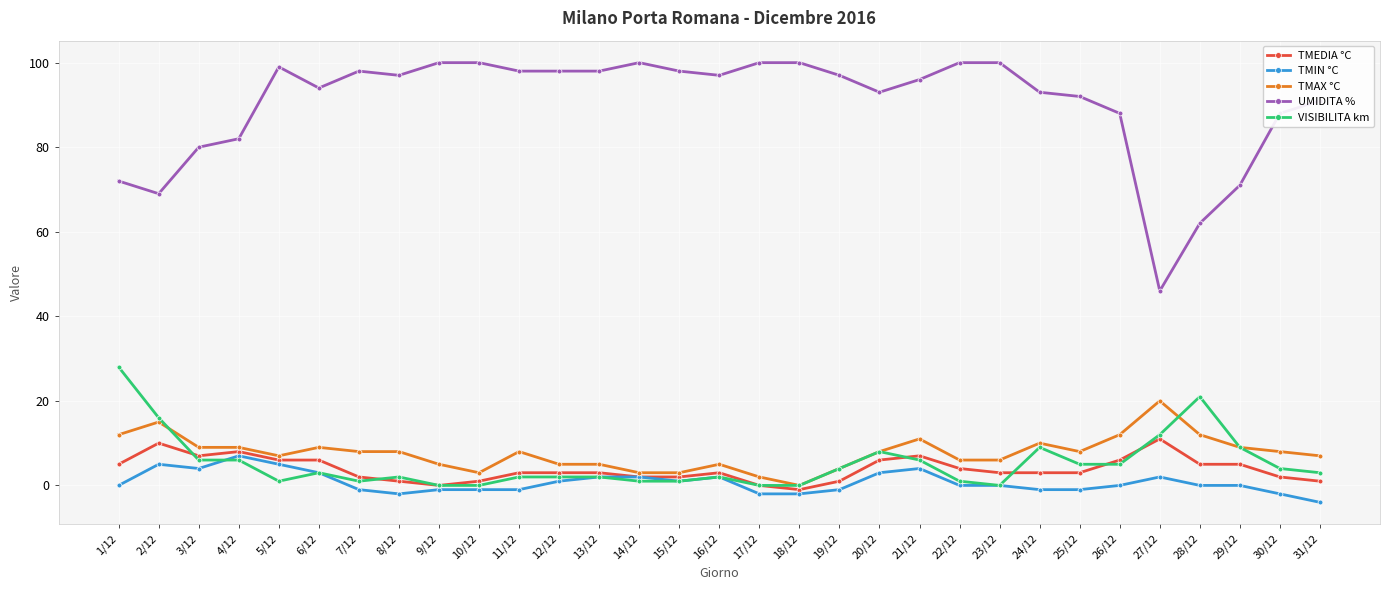

What is the value of the UMIDITA % point at the 30th from the left?

88